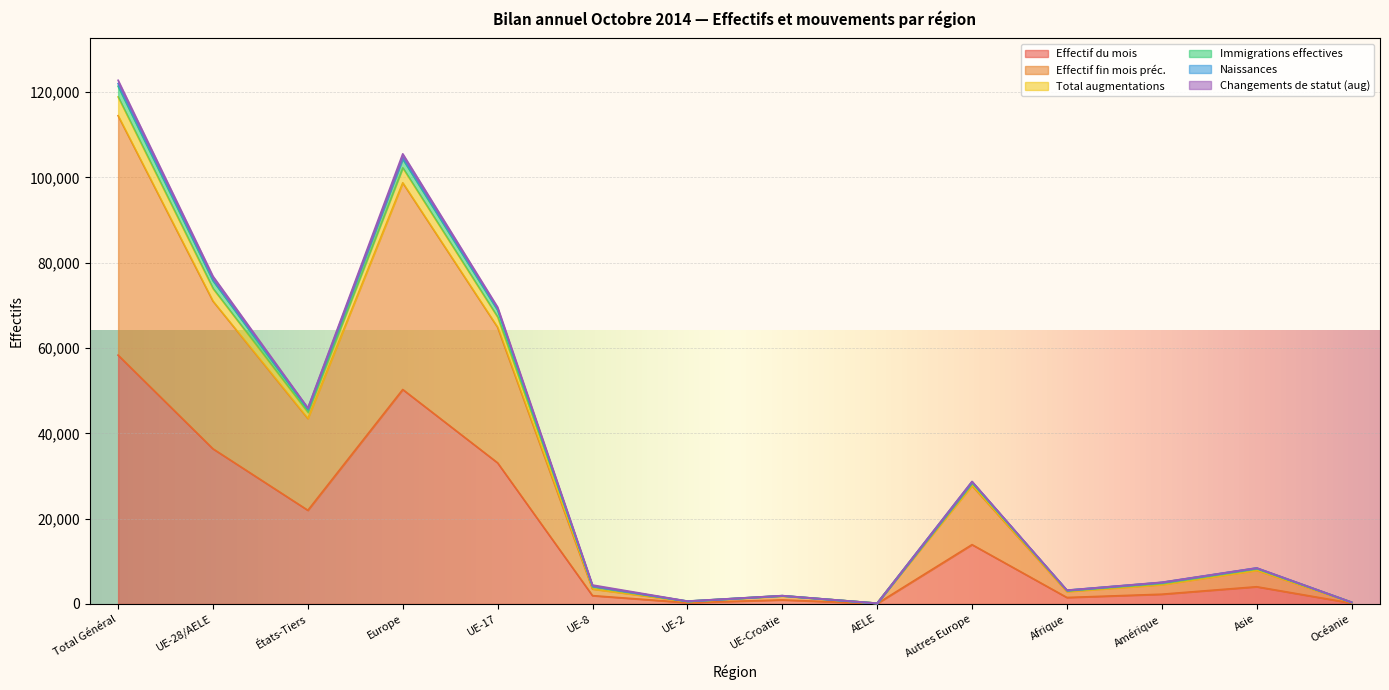

At which label is Effectif du mois closest to 29218?

UE-17